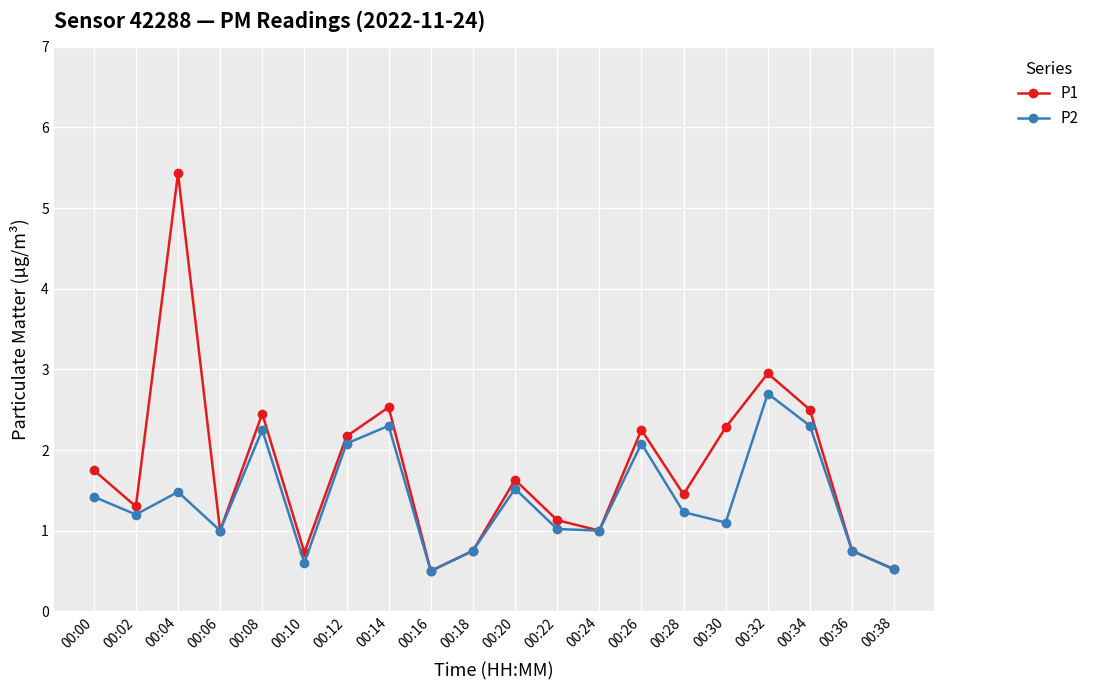

What is the maximum value for P1?

5.4